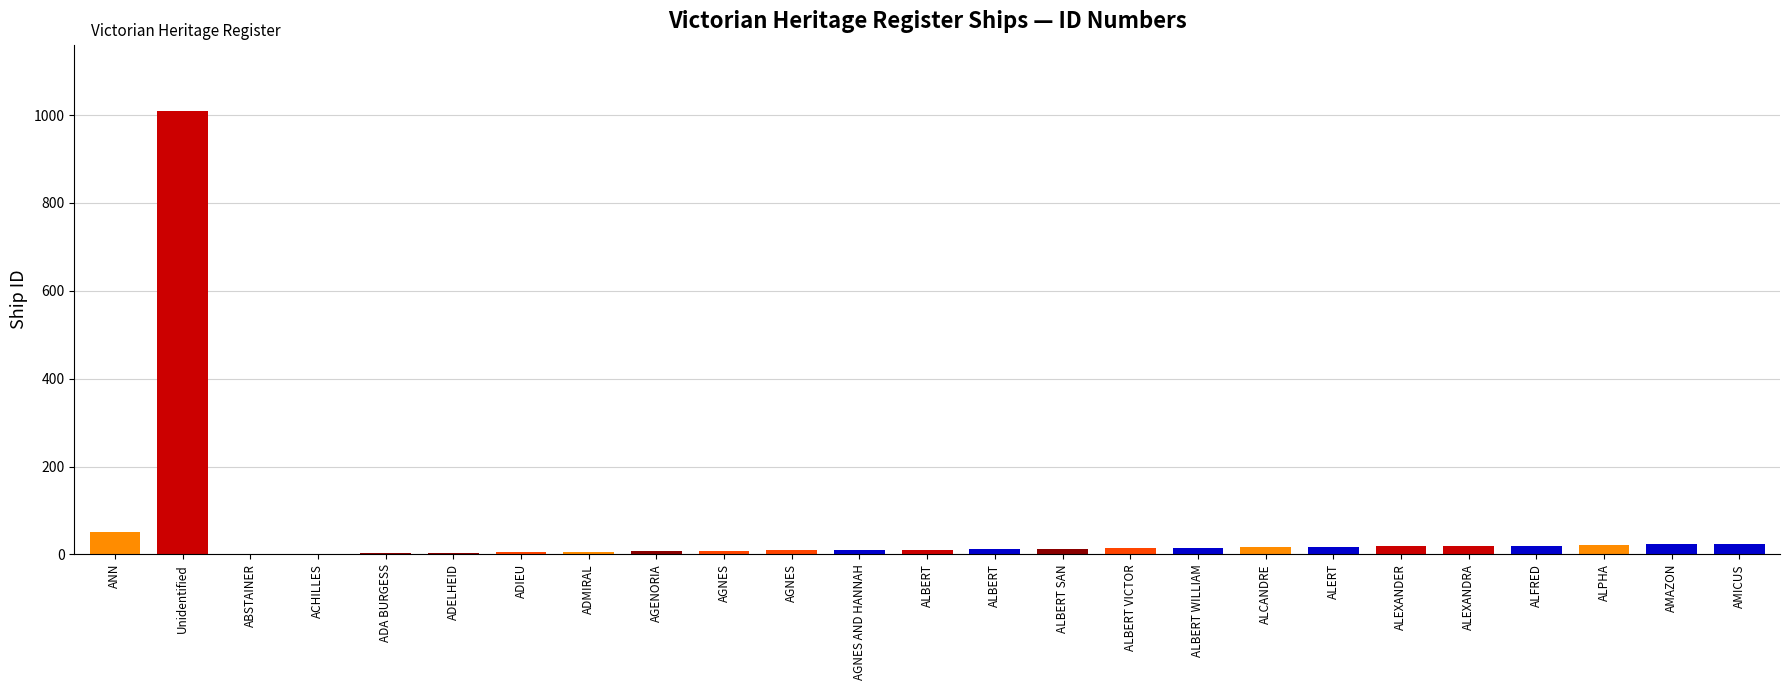

What is the ratio of the value at ALBERT VICTOR to the value at ALBERT?

1.3